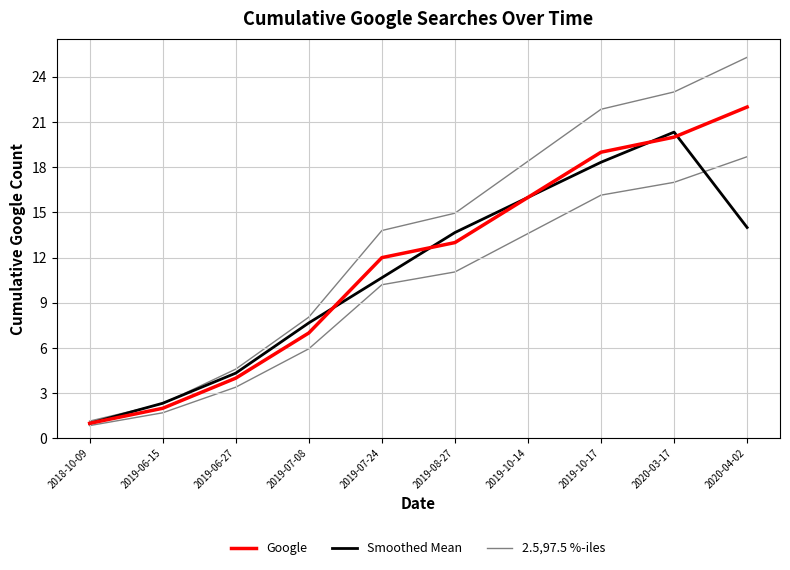

True or false: 2.5,97.5 %-iles and Google intersect in this chart.

False